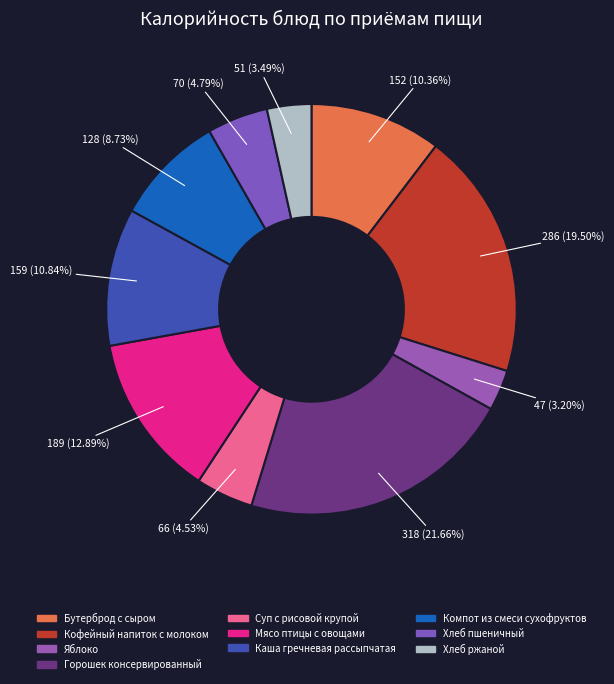

How many slices are in this pie chart?

10